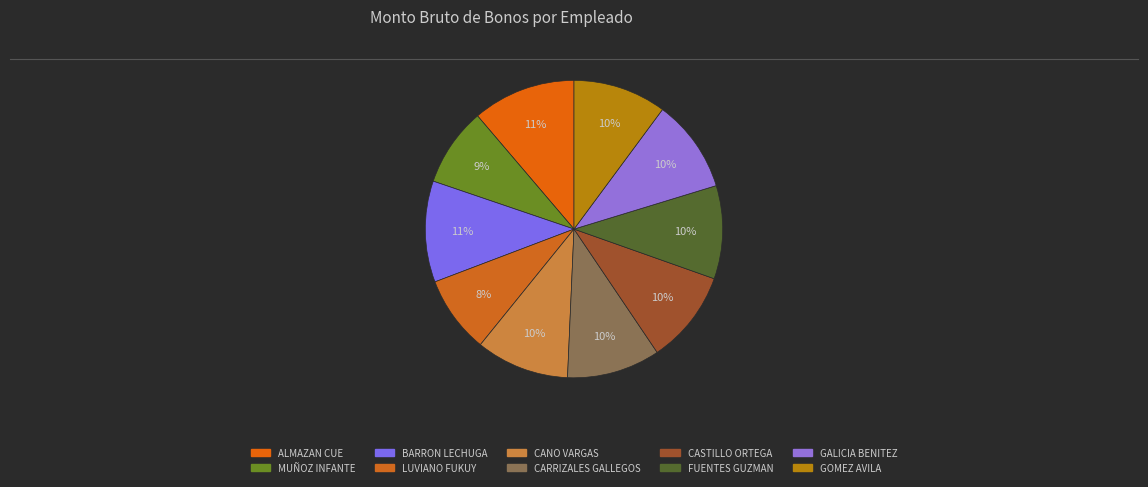

What is the largest slice in the pie chart?

ALMAZAN CUE JUAN PAULO